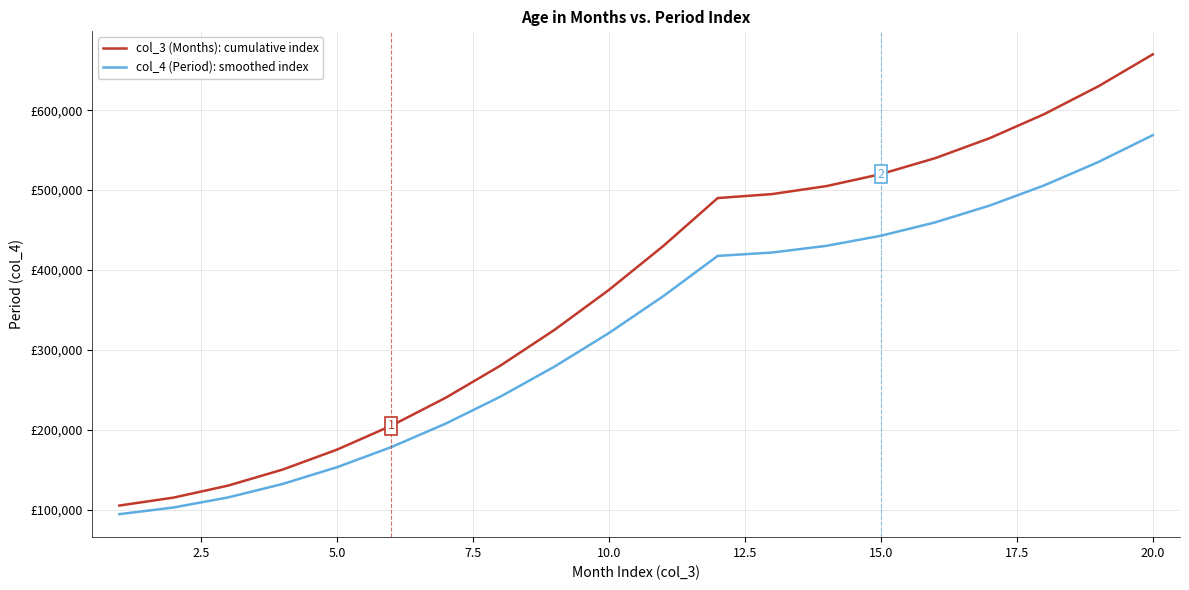

What are all the series names shown in the legend?

col_3 (Months): cumulative index, col_4 (Period): smoothed index